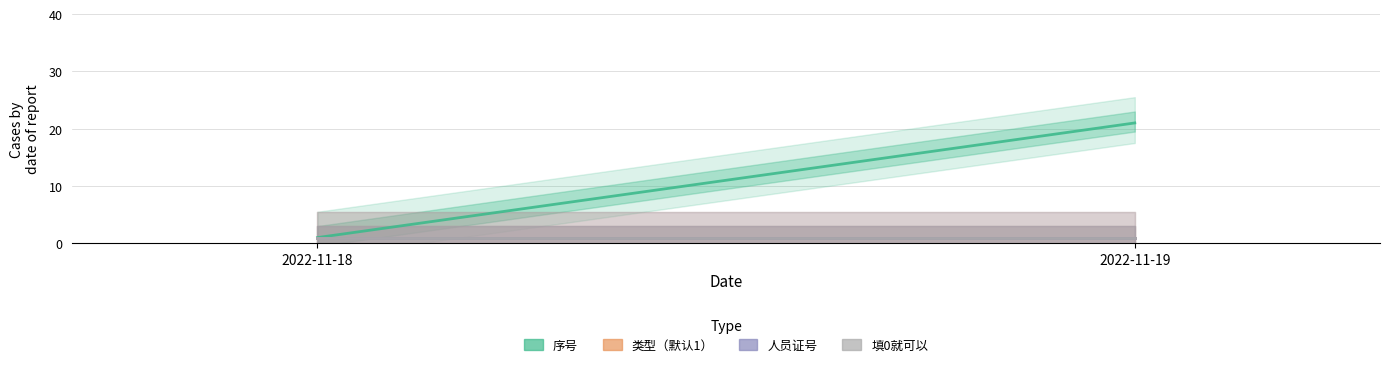

The value of 填0就可以 at 2022-11-19 is 1. True or false?

True